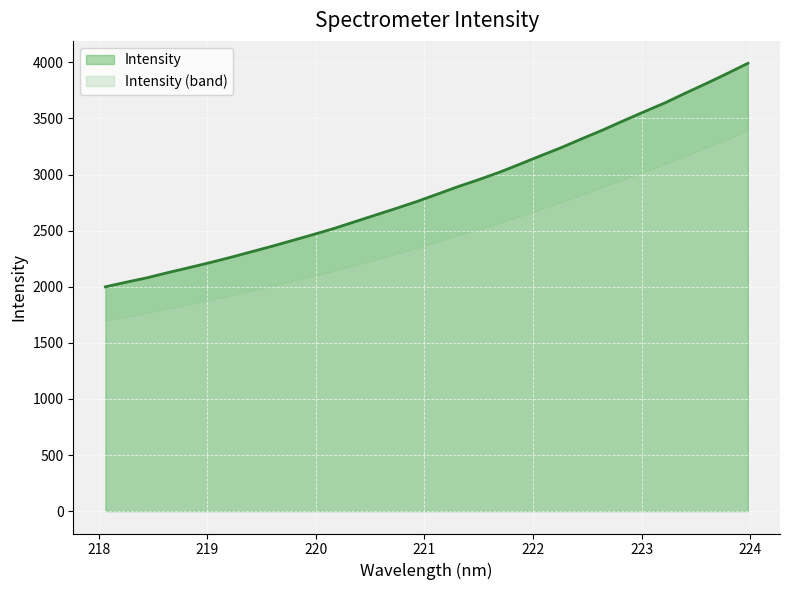

What is the difference between the second highest and minimum values?

1900.9